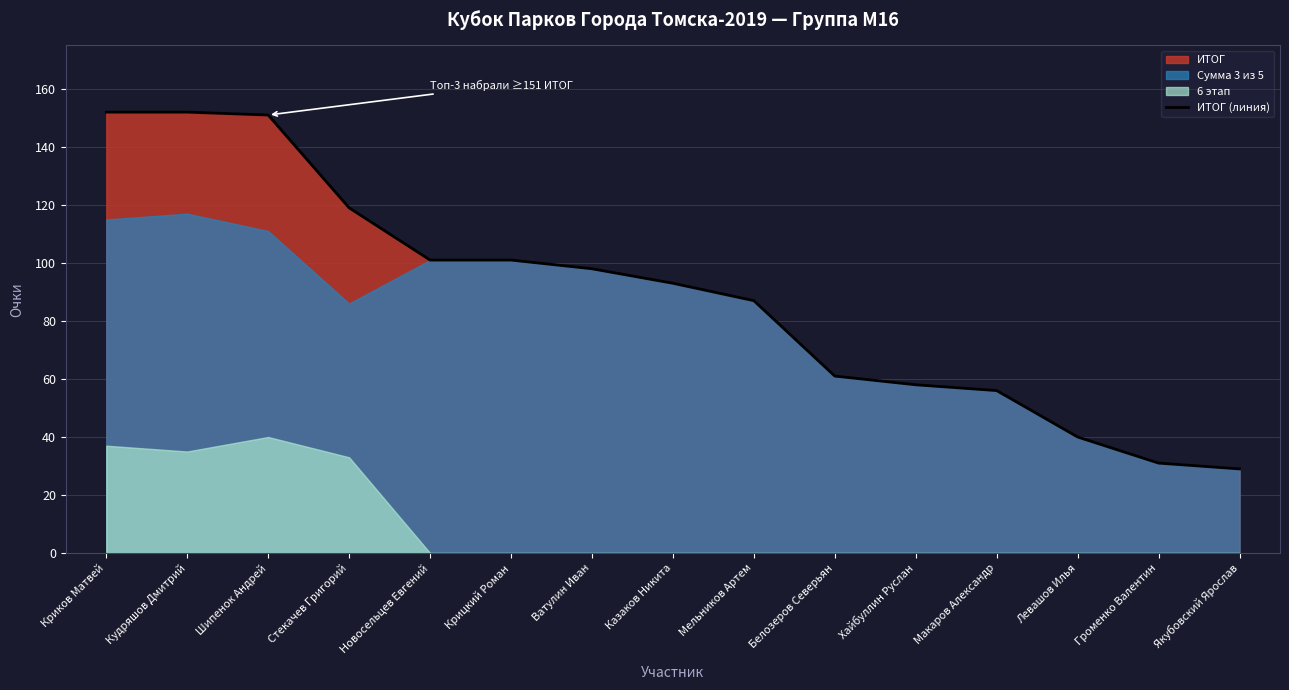

How many data points are less than 93?

7